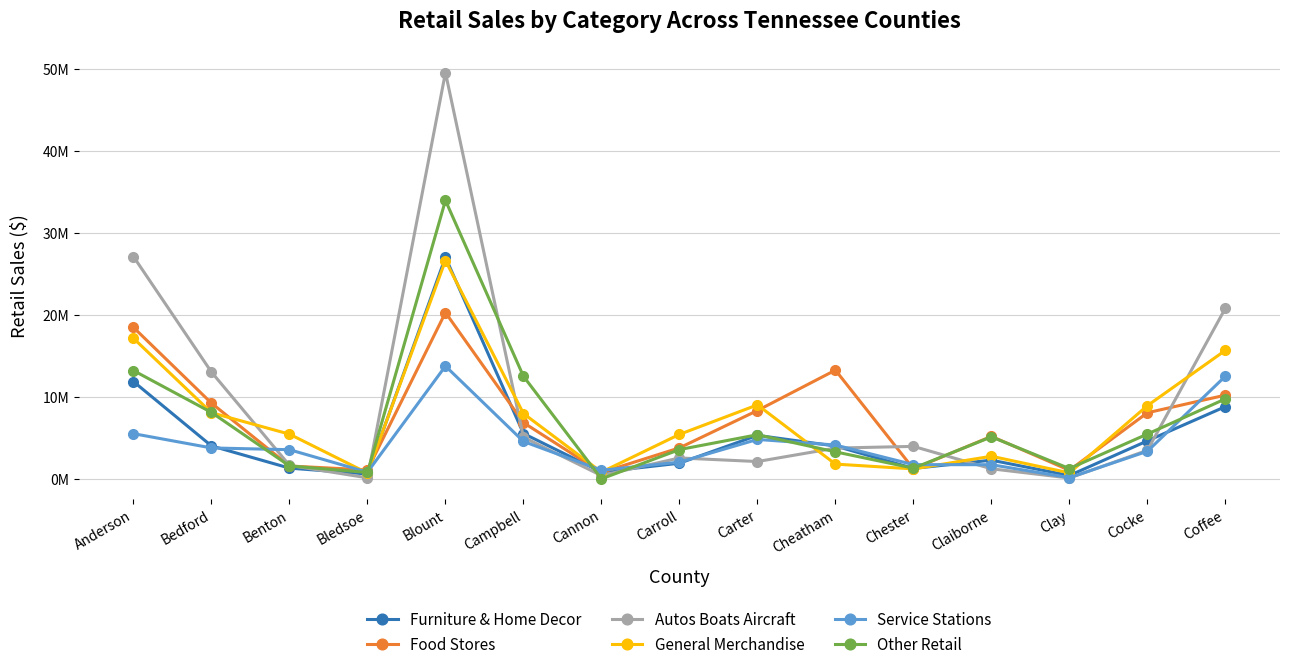

What is the label of the 5th point from the left?

Blount